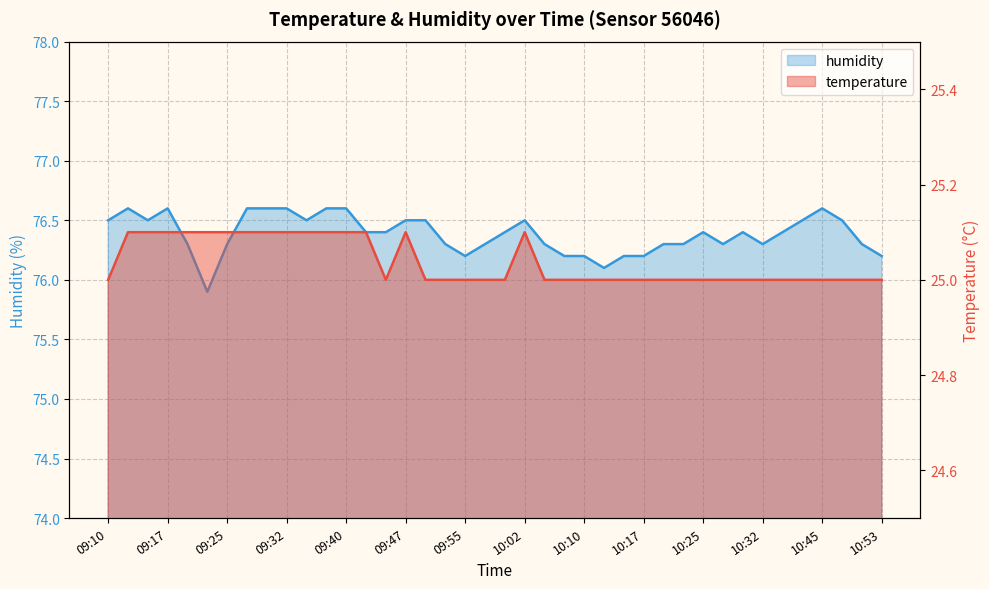

True or false: humidity and temperature cross at least once.

False